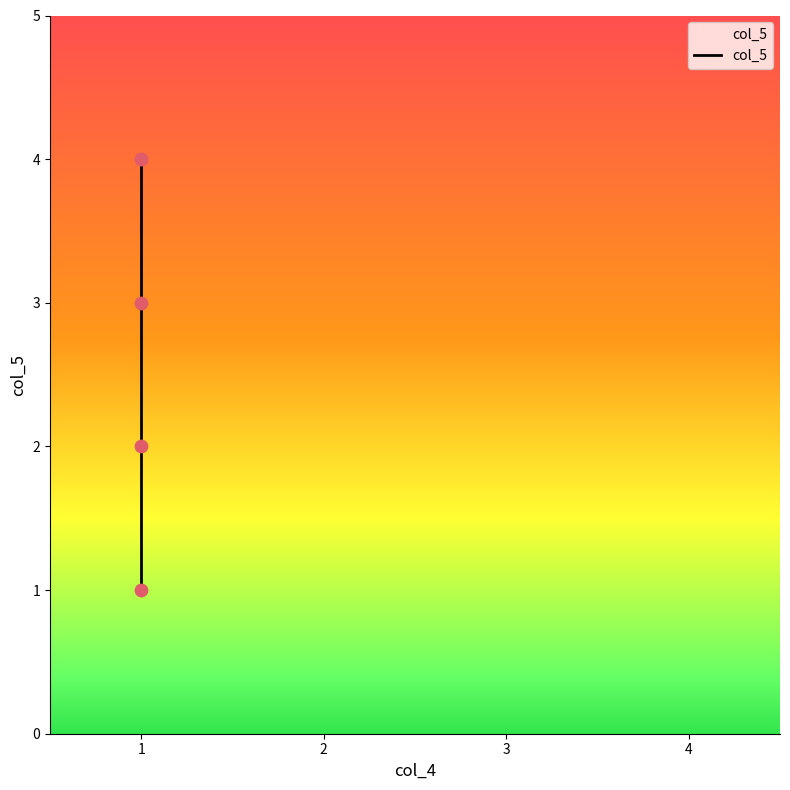

What is the ratio of the value at 4 to the value at 3?

1.3